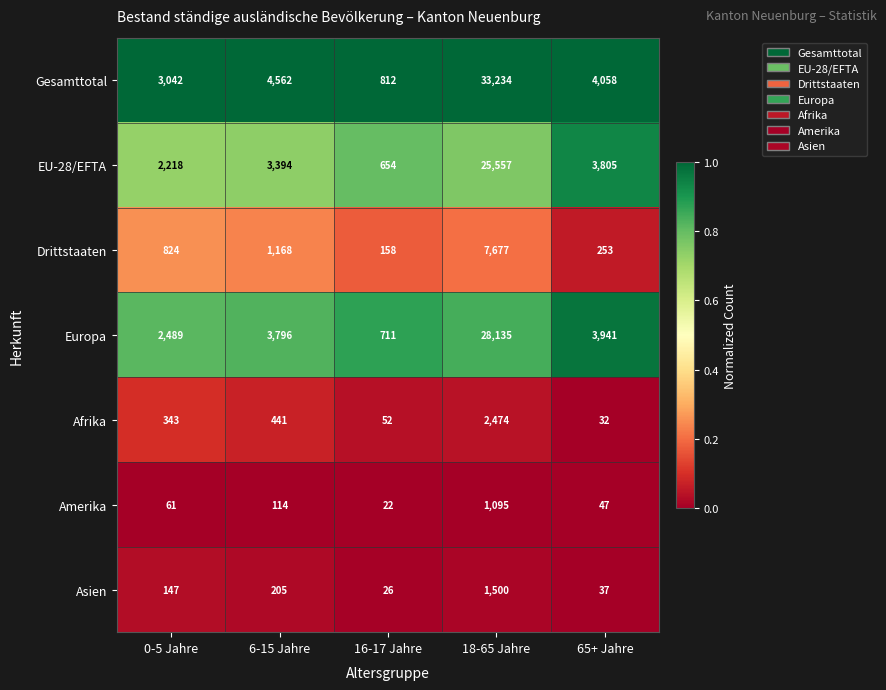

Which series has the largest total across all categories?

Gesamttotal